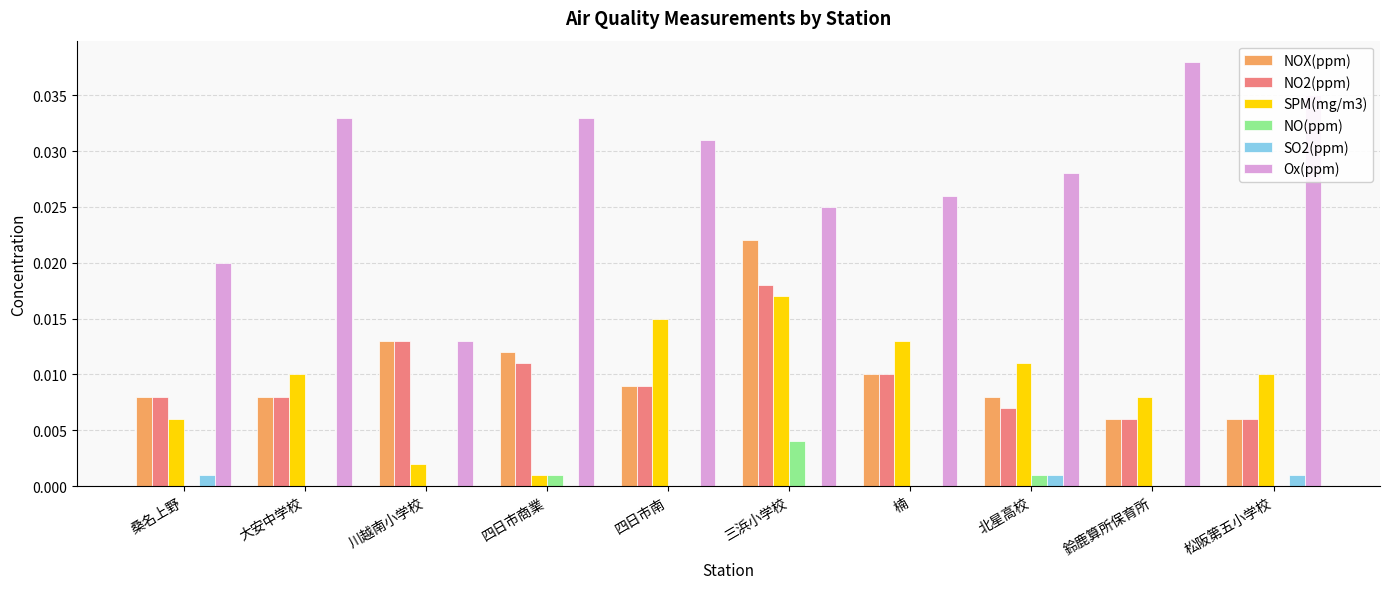

Count the NO(ppm) values in the range 0 to 1.

10